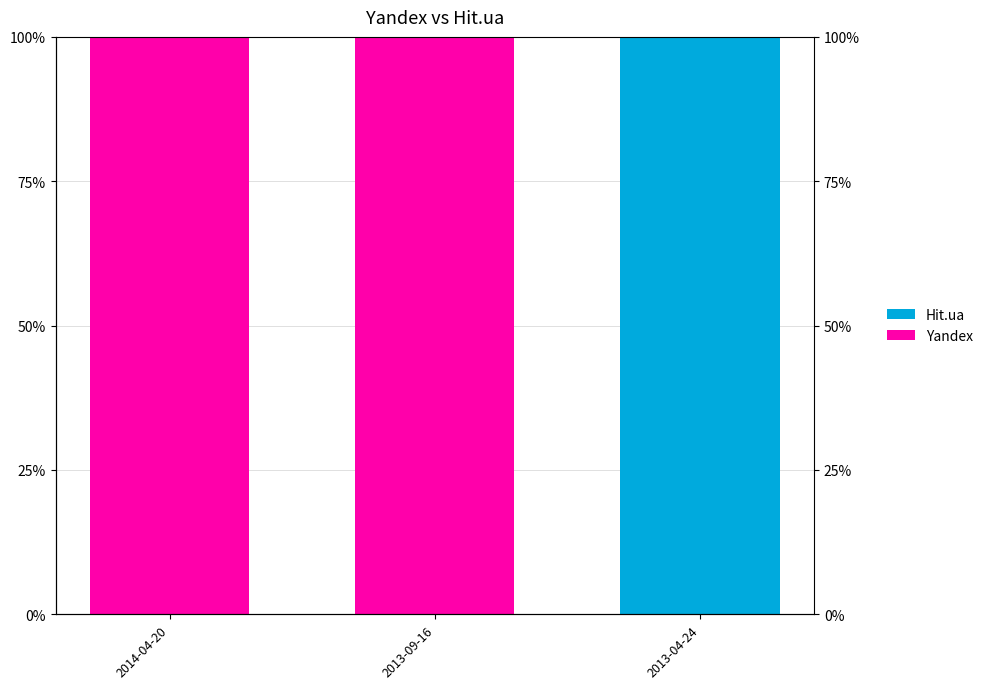

What is the label of the 3rd bar from the left?

2013-04-24